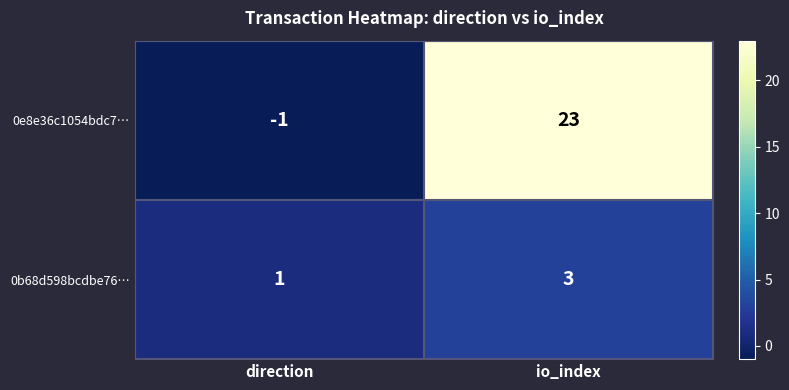

List the series in order of their overall mean, highest first.

0e8e36c1054bdc7…, 0b68d598bcdbe76…